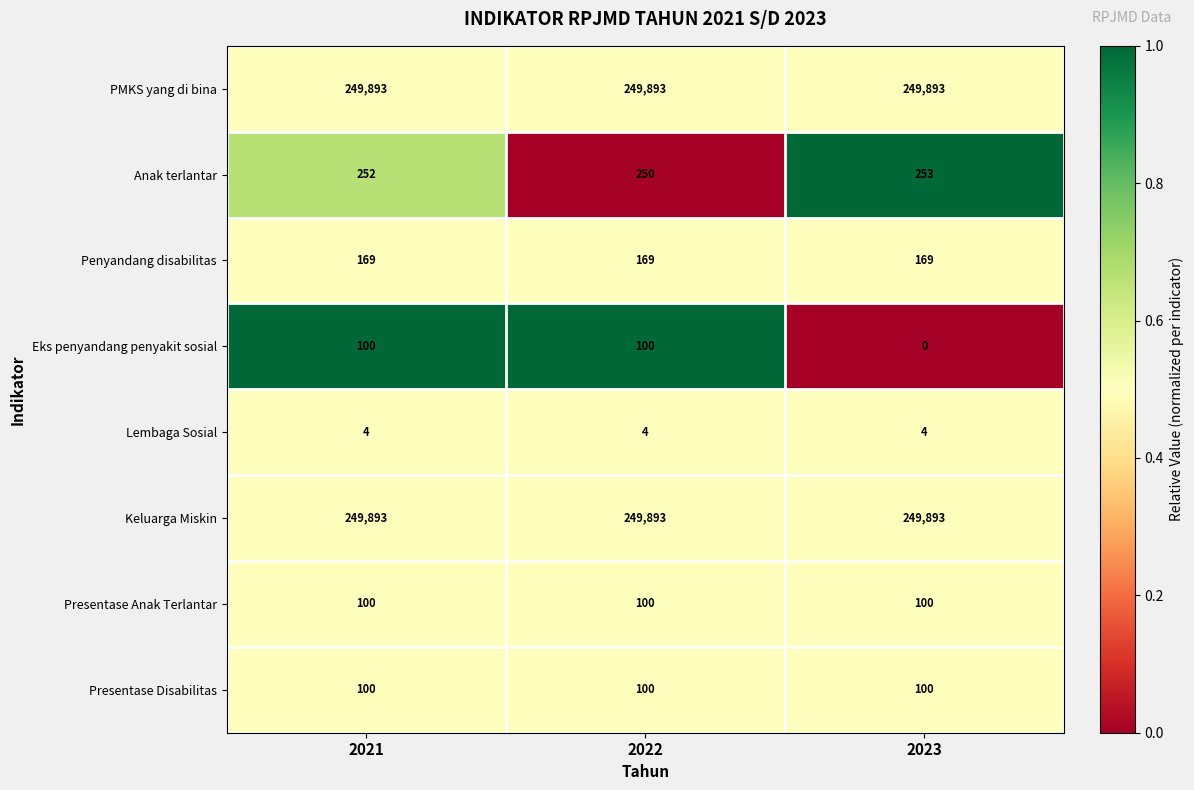

Which series has the widest spread of values?

Eks penyandang penyakit sosial